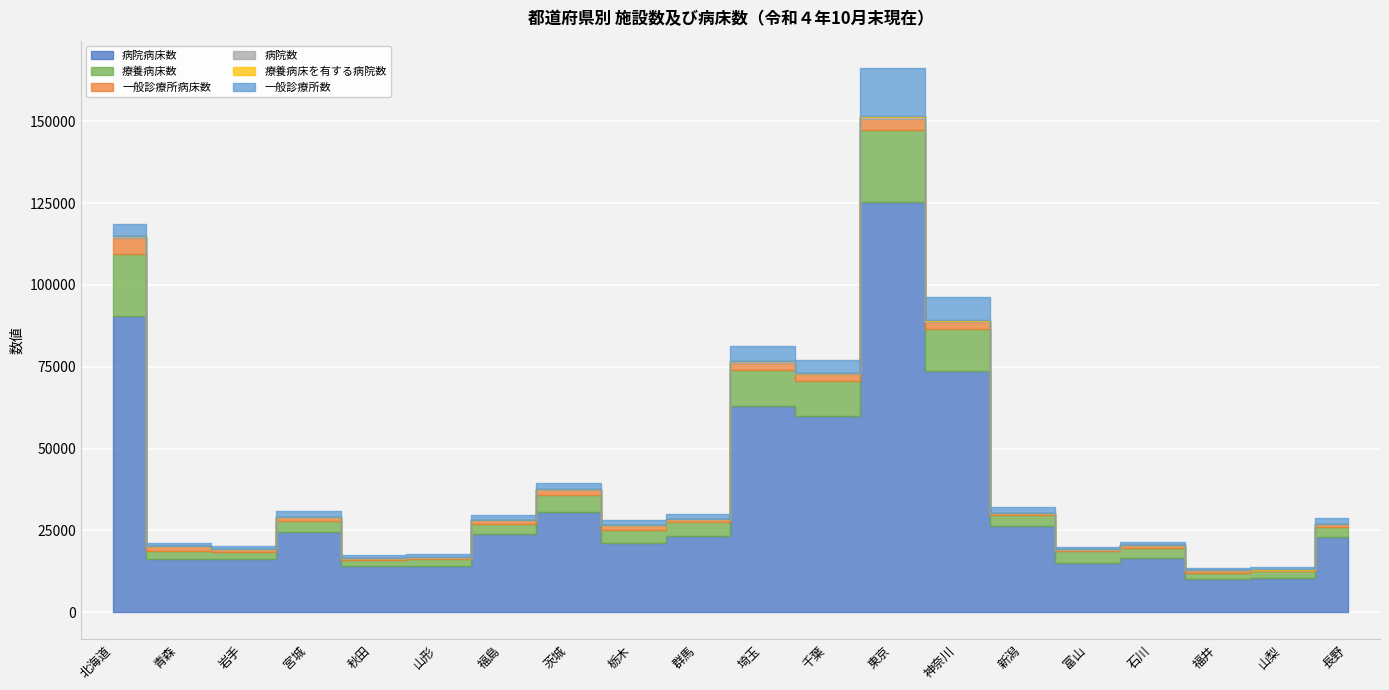

What are all the series names shown in the legend?

病院病床数, 療養病床数, 一般診療所病床数, 病院数, 療養病床を有する病院数, 一般診療所数